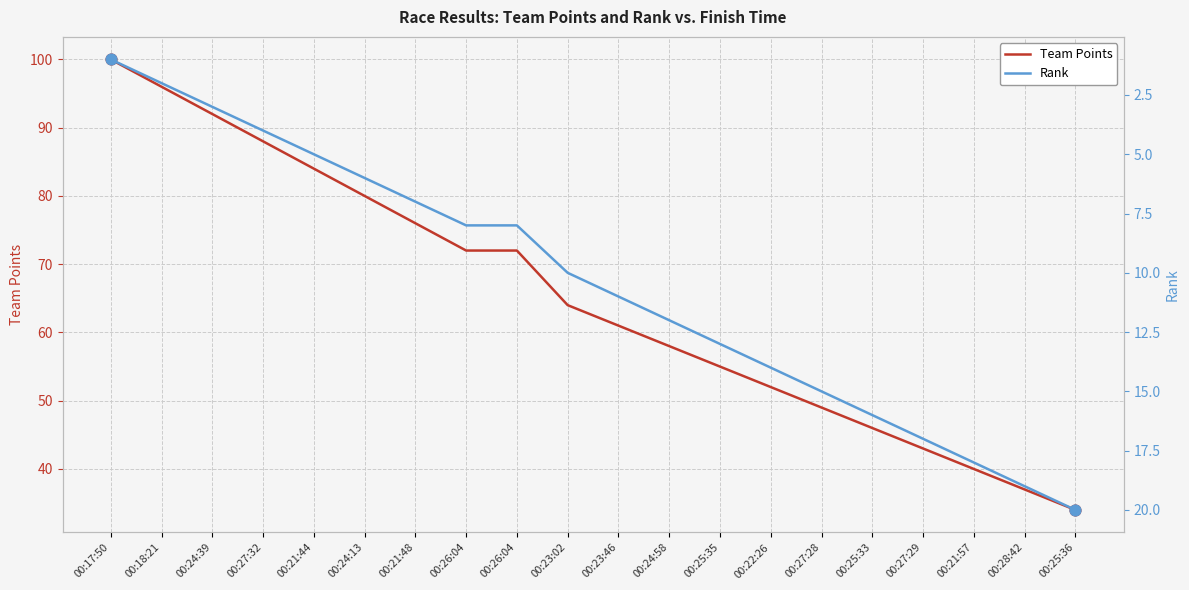

Is the value of Rank at 00:27:32 greater than the value of Team Points at 00:22:26?

No